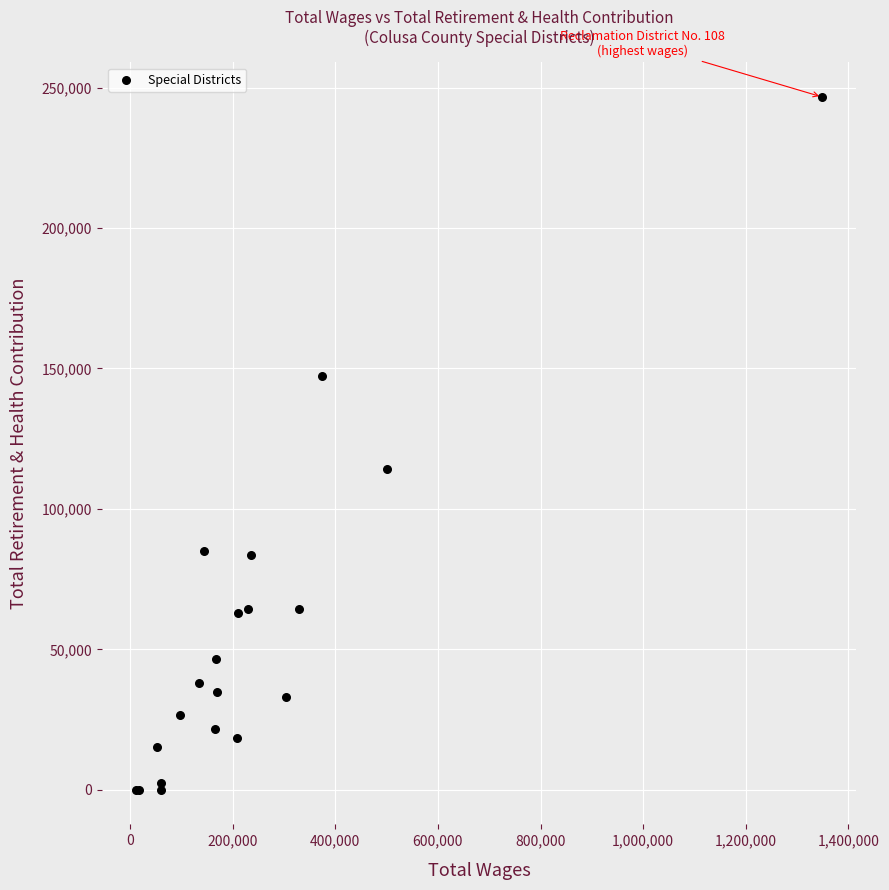

What Y value in the scatter plot is closest to 123344?

114077